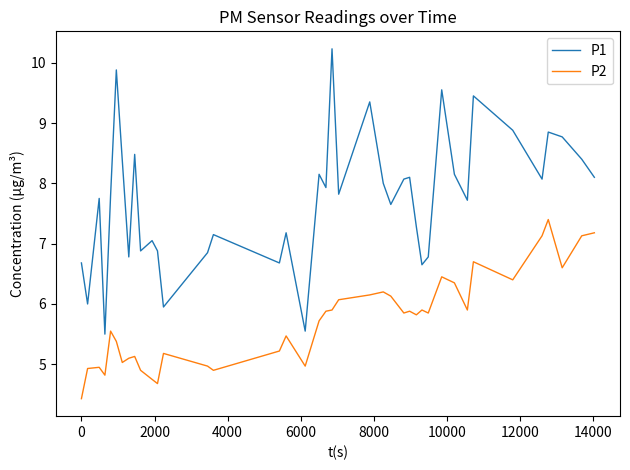

Rank the series by their maximum value, from lowest to highest.

P2, P1